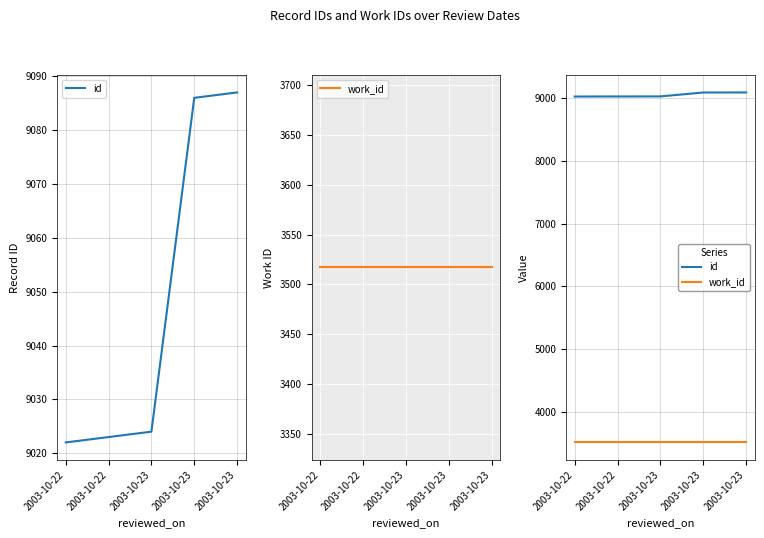

Reading left to right, transcribe all the data shown in this chart.

id: 9022	9023	9024	9086	9087
work_id: 3517	3517	3517	3517	3517